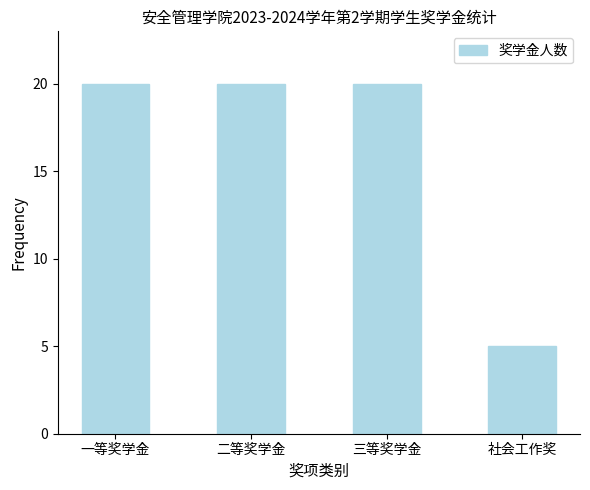

Reading left to right, what are all the values shown in this chart?

20	20	20	5